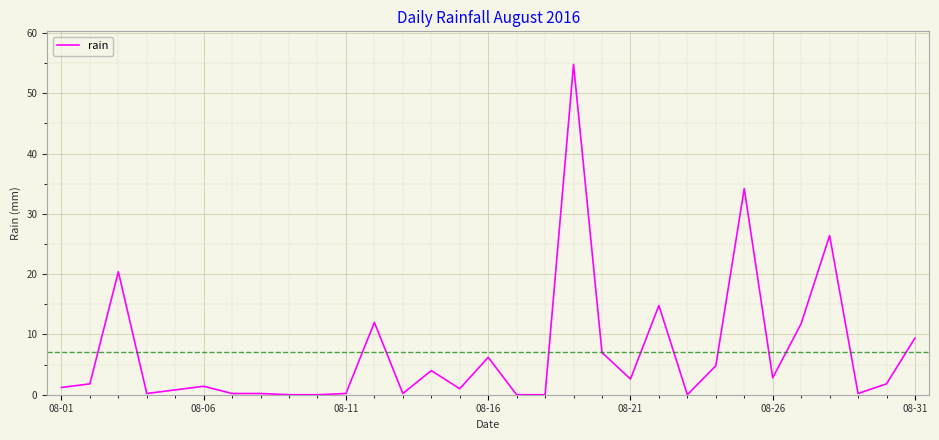

What is the maximum value shown in the chart?

54.8